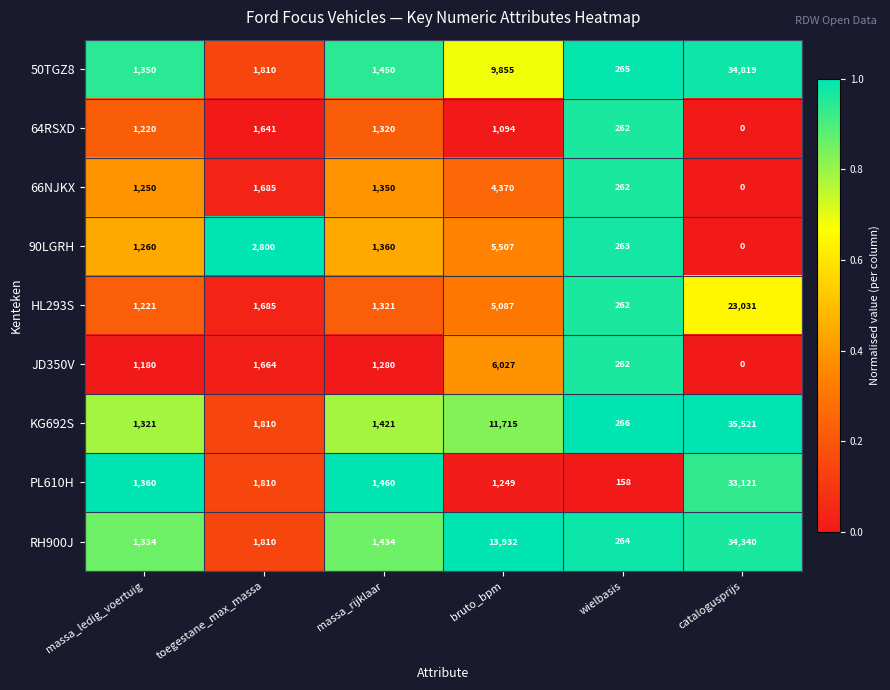

What is the sum of the KG692S values at wielbasis and catalogusprijs?

35787